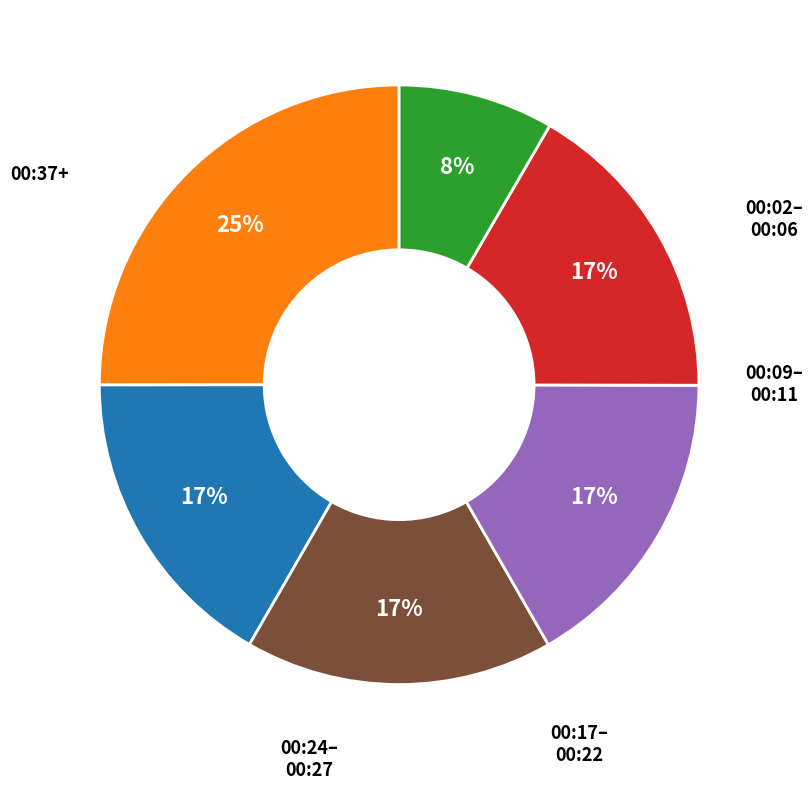

Is there any slice that represents more than half of the pie?

No